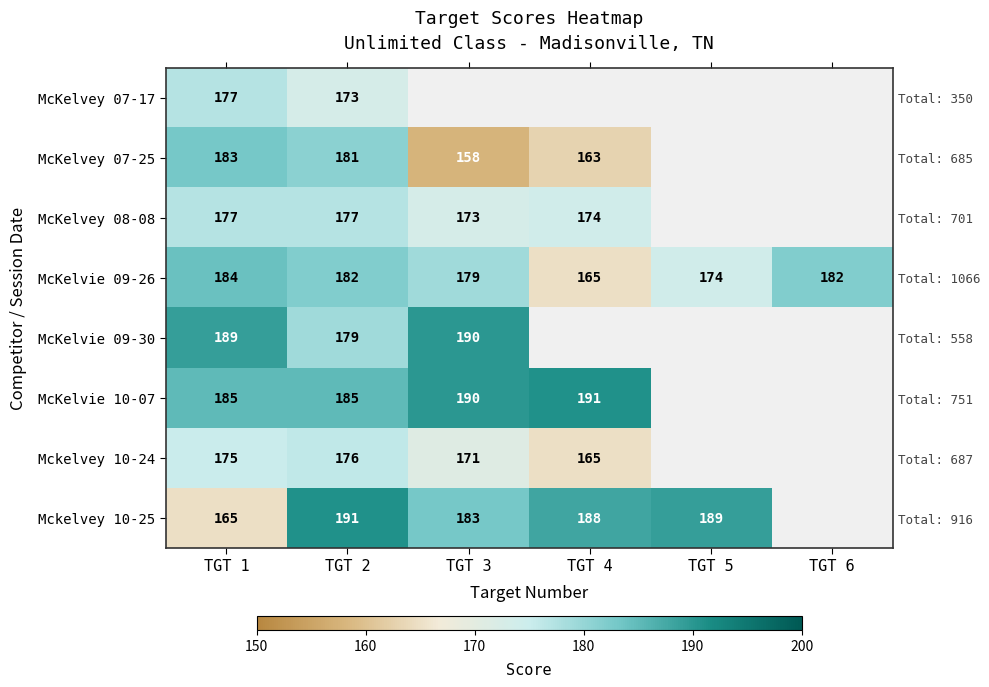

Which category has the lowest value in the McKelvey 07-17 series?

TGT 2